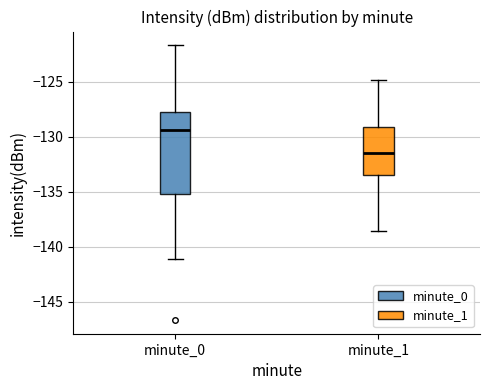

Reading left to right, transcribe this box plot: for each box, give where its median line is, the range the box spans, and where its two whiskers end, as read against the y-axis. The values are not printed on the chart, so give them approximately, as read against the axis.

minute_0: median -129.5, box -135.0 to -128.0, whiskers -141.0 to -121.5
minute_1: median -131.5, box -133.5 to -129.0, whiskers -138.5 to -125.0